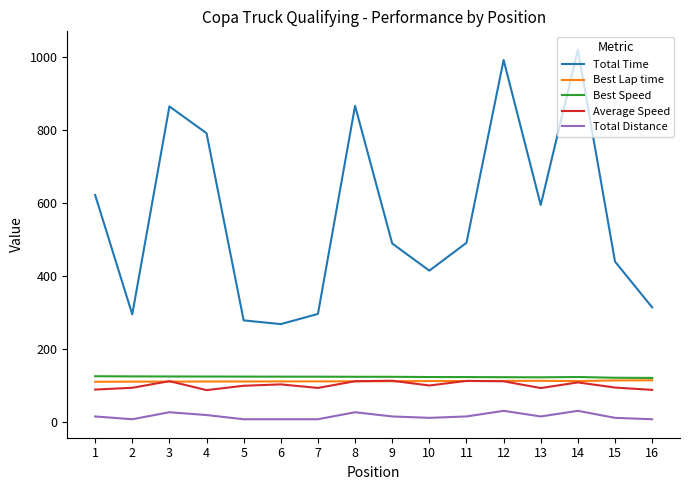

What is the highest value of the Average Speed series?

113.1